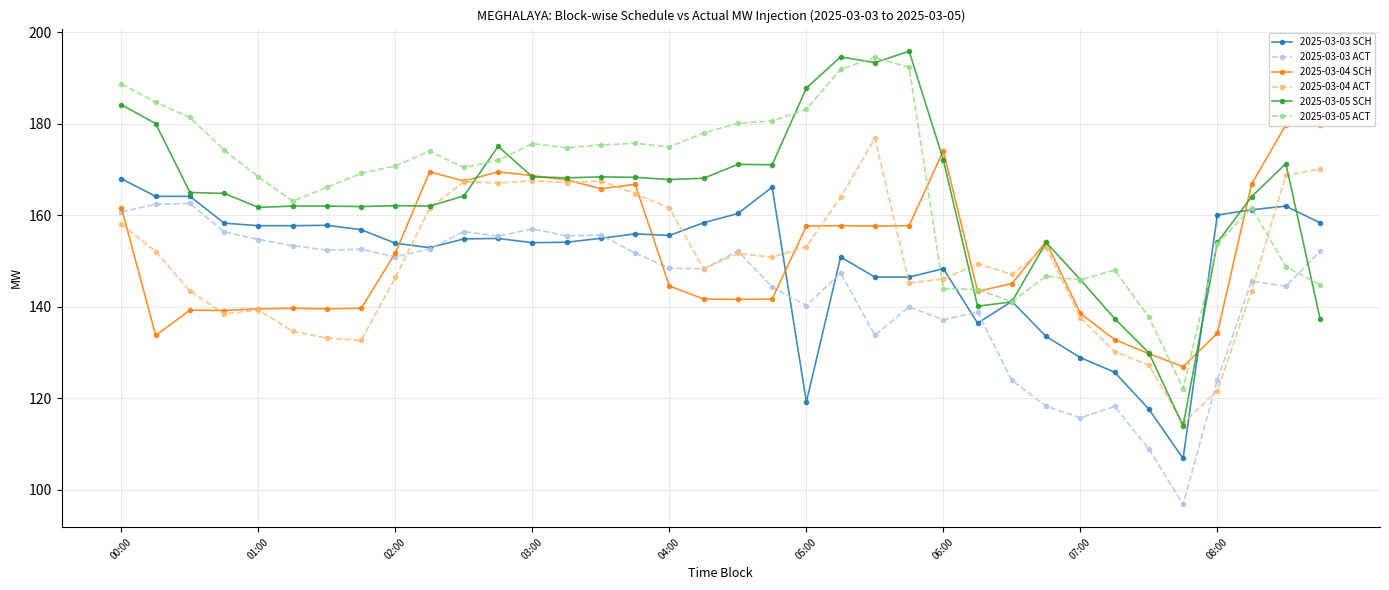

How many lines are shown in the chart?

6